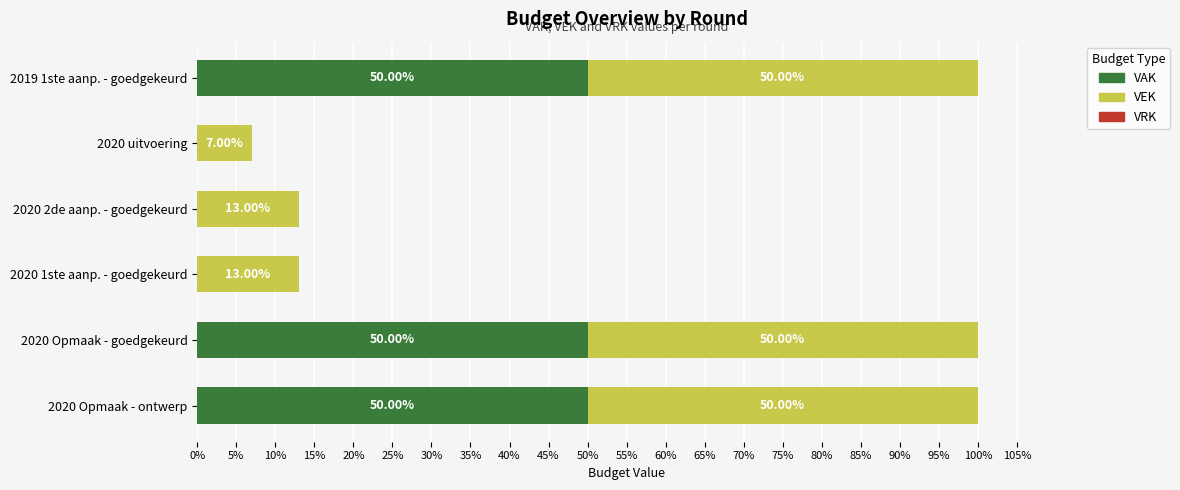

What is the total value across all series at 2020 Opmaak - goedgekeurd?

100